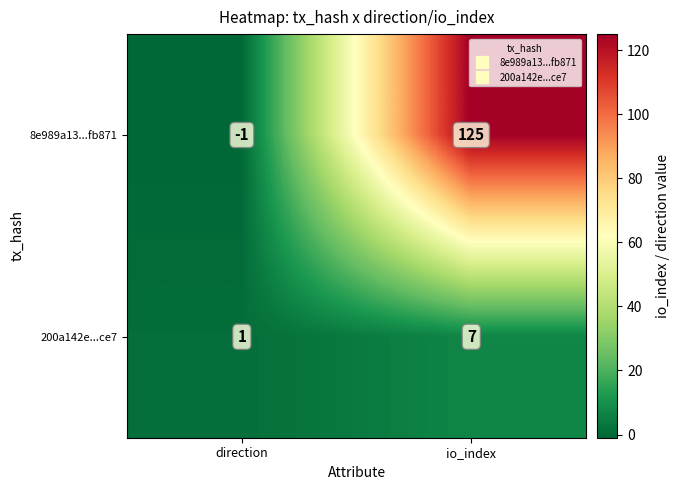

How many values in 8e989a13...fb871 are below zero?

1